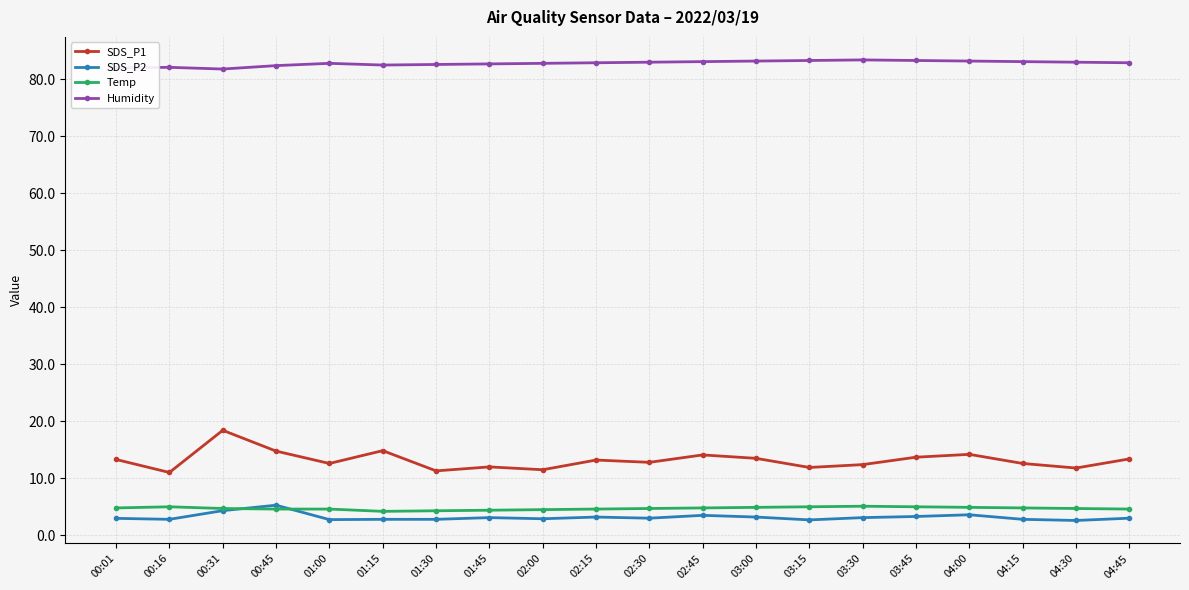

What is the maximum value shown in the chart?

83.4